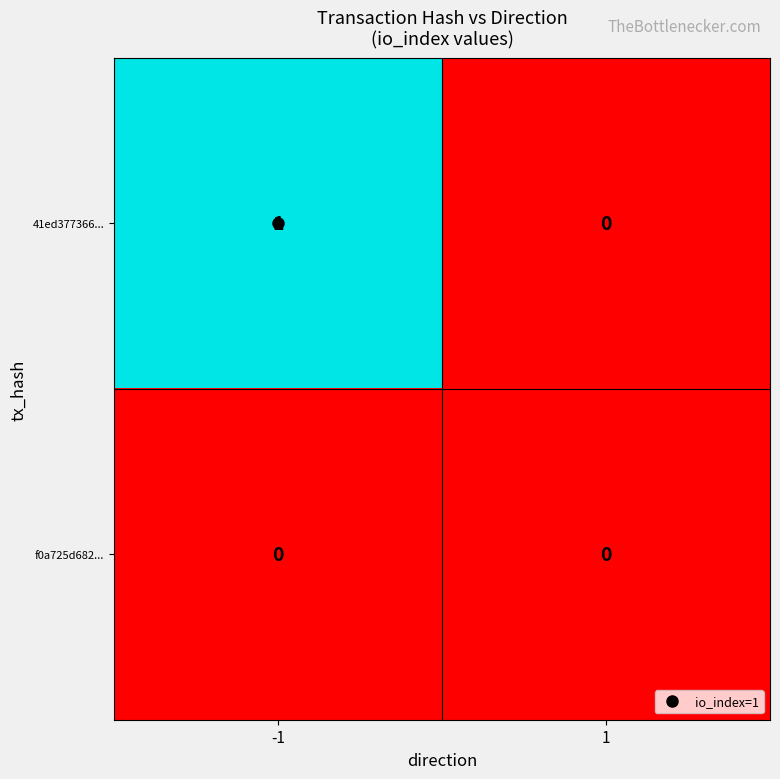

List the series in order of their peak value, lowest first.

f0a725d682..., 41ed377366...